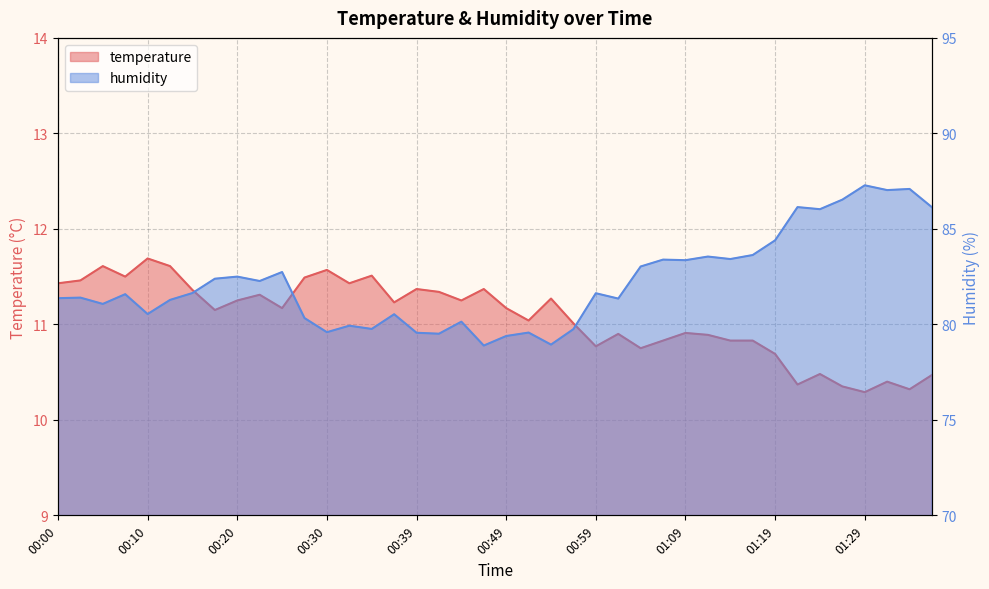

How many values in the temperature series are below 11?

16